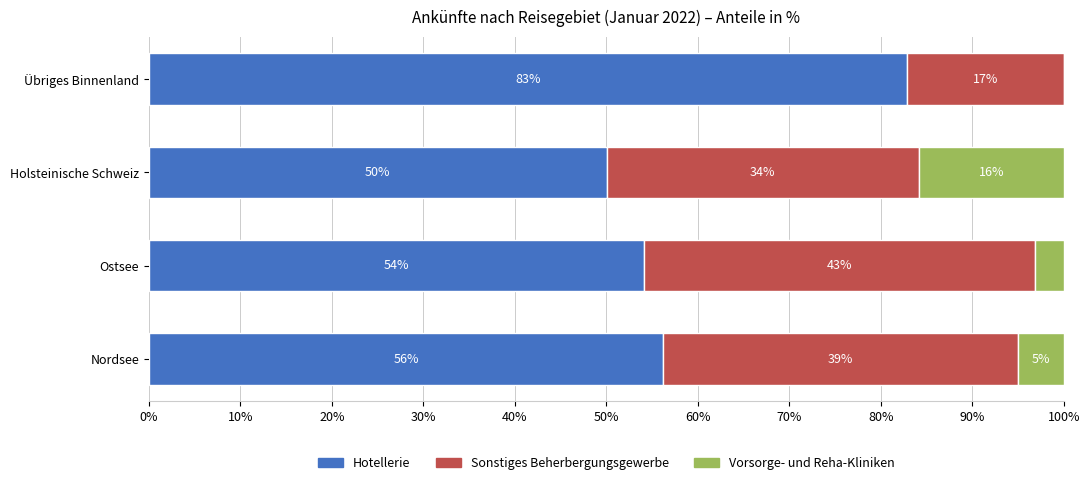

The value of Hotellerie at Übriges Binnenland is 82.8. True or false?

True